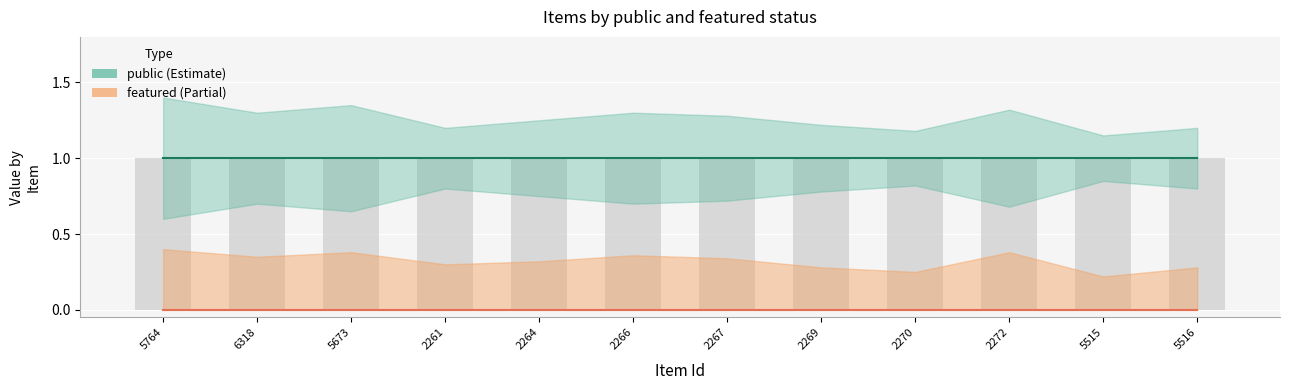

At which category is the sum across all series the highest?

5764